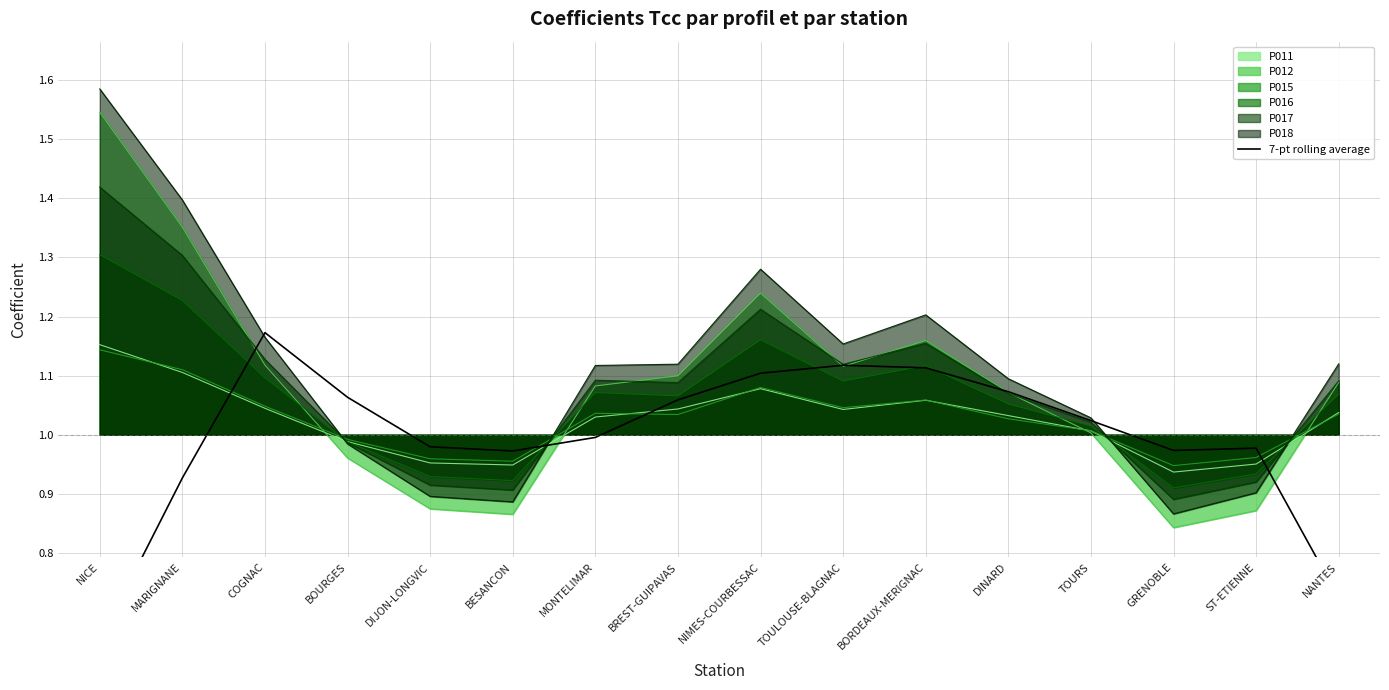

Does the chart display data point markers on the line(s)?

No